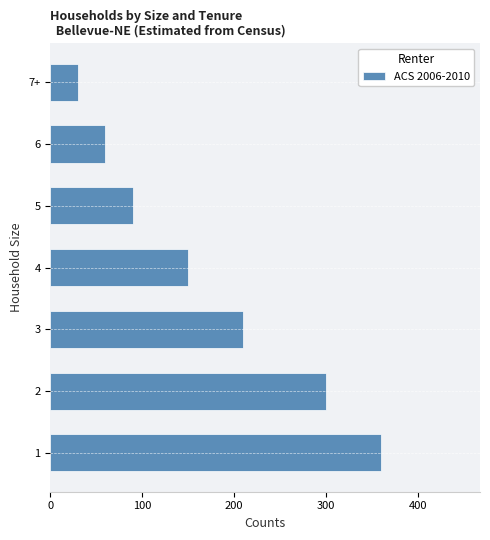

Reading top to bottom, list all the values displayed in this chart.

30	60	90	150	210	300	360